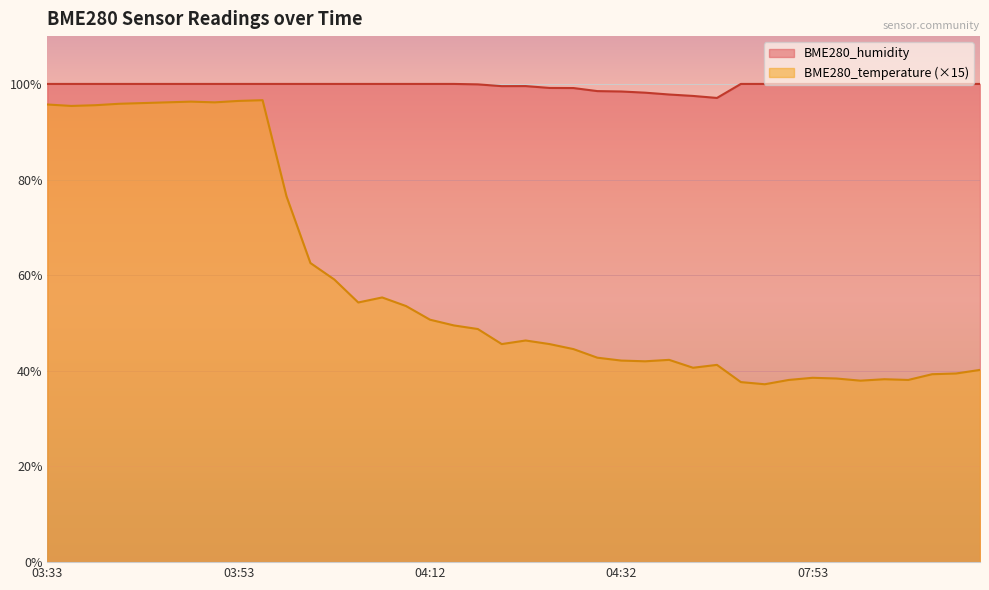

Is it true that BME280_temperature equals 38.2 at 08:00?

True